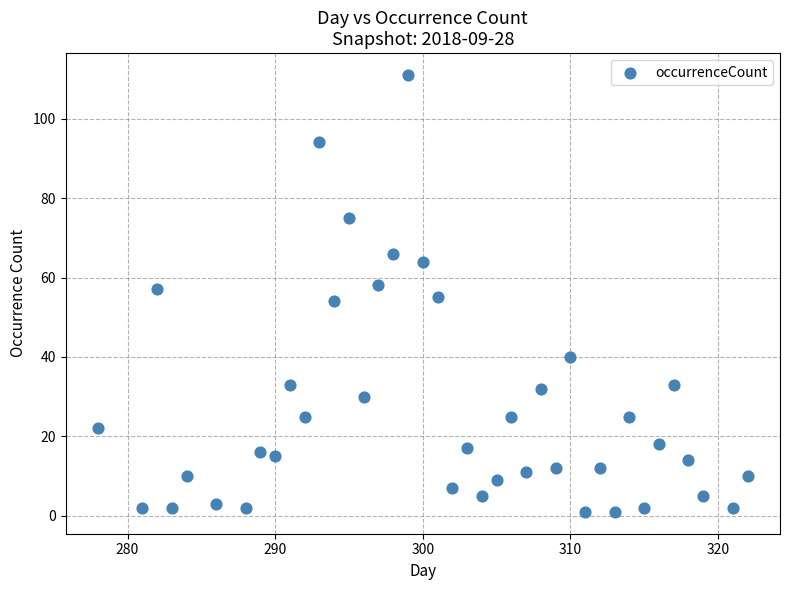

What is the range of X values (max minus min)?

44